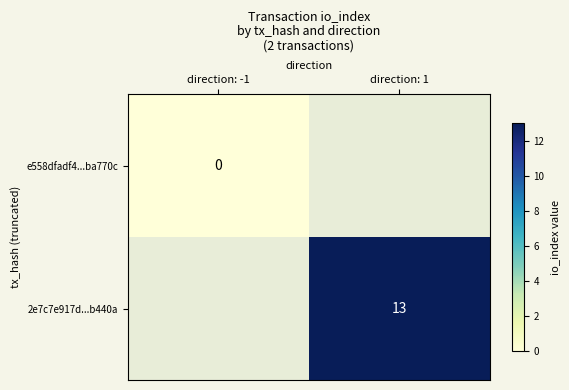

Is the value of 2e7c7e917d...b440a at direction: 1 greater than the value of e558dfadf4...ba770c at direction: -1?

Yes